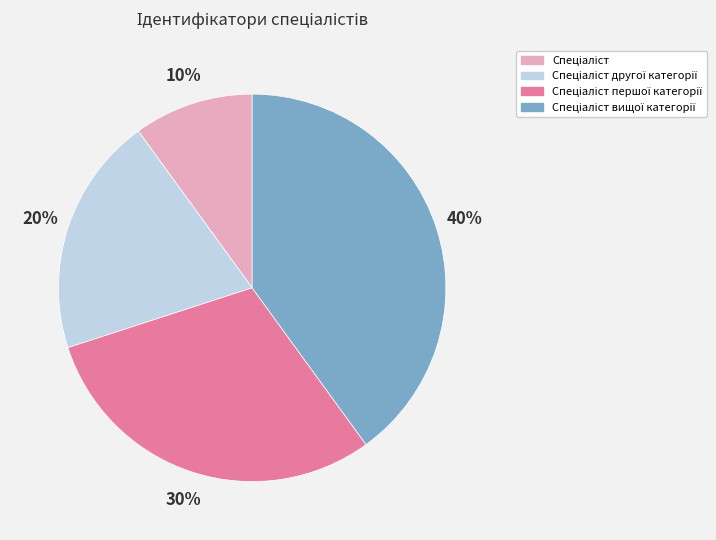

Count the number of slices in the pie.

4